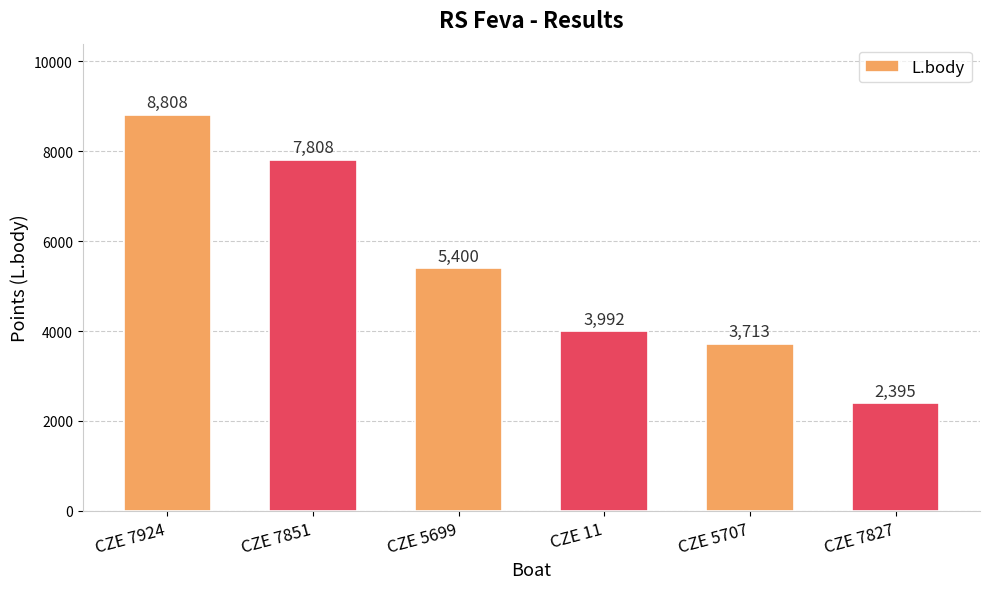

Rank the categories by value from highest to lowest.

CZE 7924, CZE 7851, CZE 5699, CZE 11, CZE 5707, CZE 7827